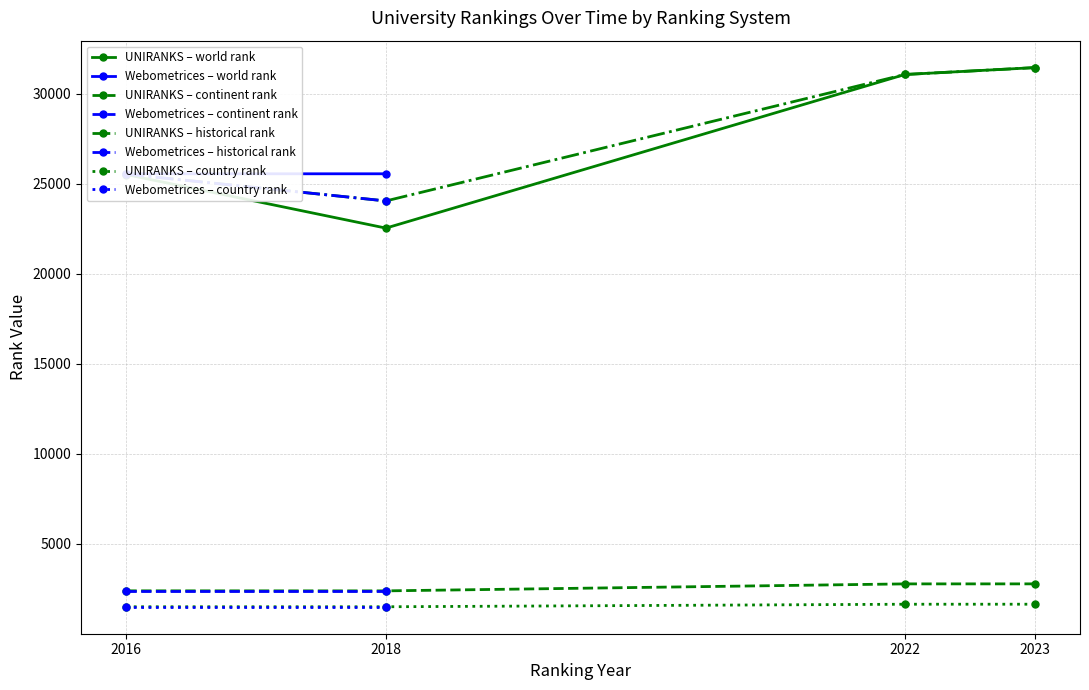

Reading left to right, extract all data points from this chart.

world rank: 2016=25516	2018=22541	2022=31075	2023=31457	2016=25558	2018=25559
continent rank: 2016=2389	2018=2387	2022=2775	2023=2776	2016=2395	2018=2395
historical rank: 2016=25537	2018=24050	2022=31075	2023=31457	2016=25537	2018=24050
country rank: 2016=1504	2018=1504	2022=1645	2023=1646	2016=1505	2018=1505